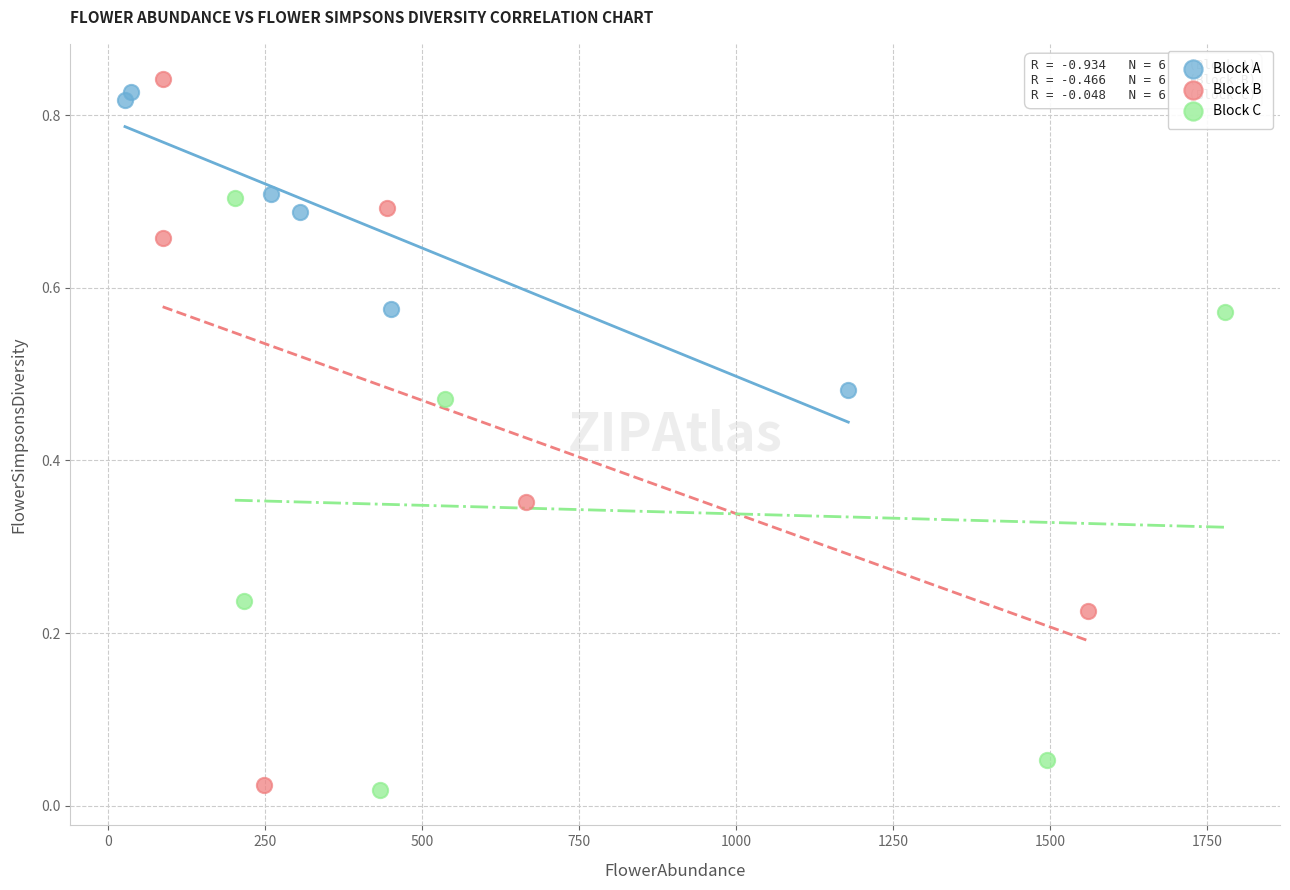

Which series reaches the maximum Y coordinate?

Block B